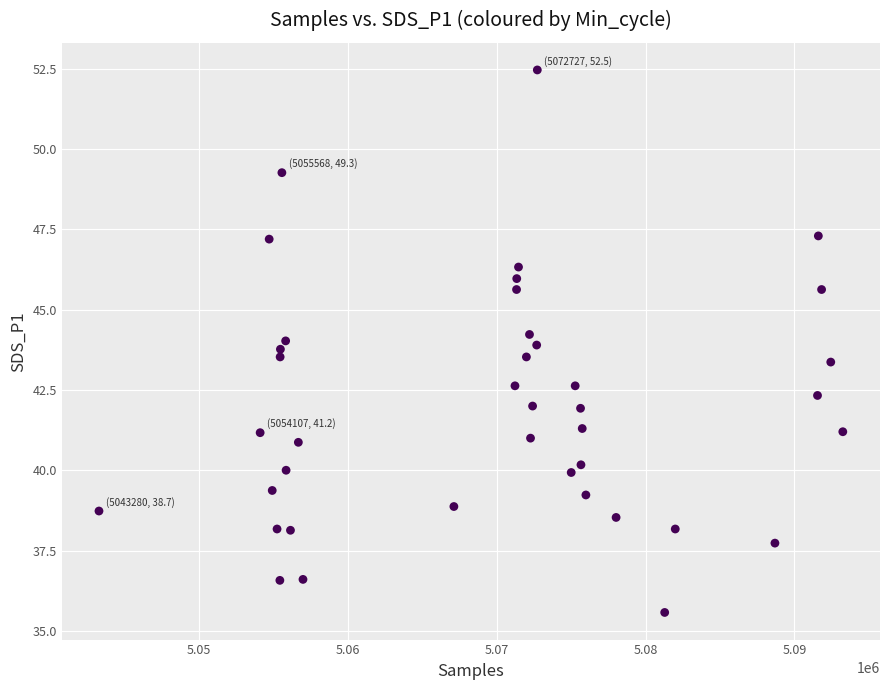

What is the range of X values (max minus min)?

49971.0